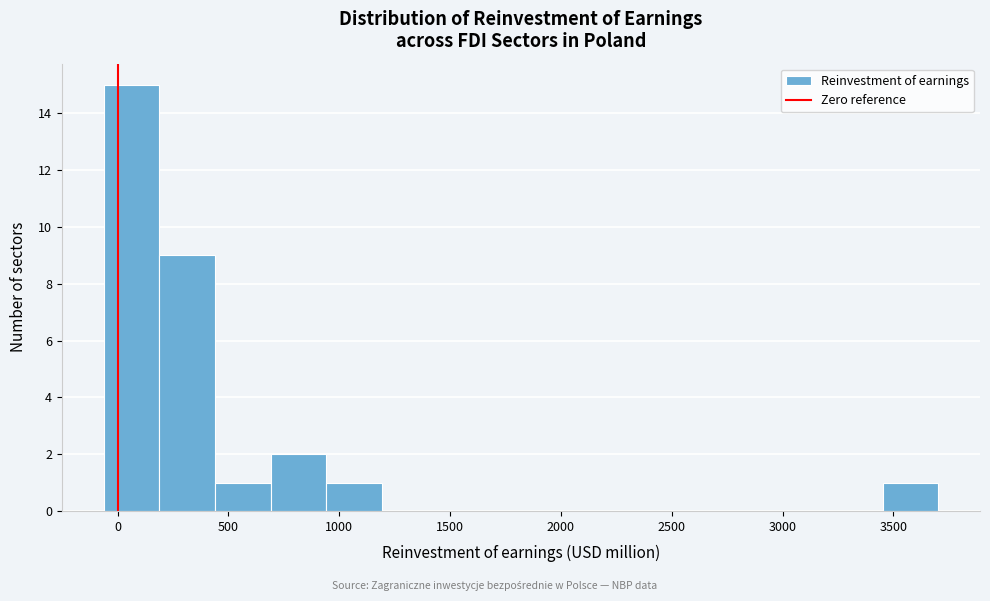

How tall is the bar that spans 200 to 450 on the x-axis? Neither the bar edges nor the heights are printed on the chart, so give them approximately, as read against the axes.

9